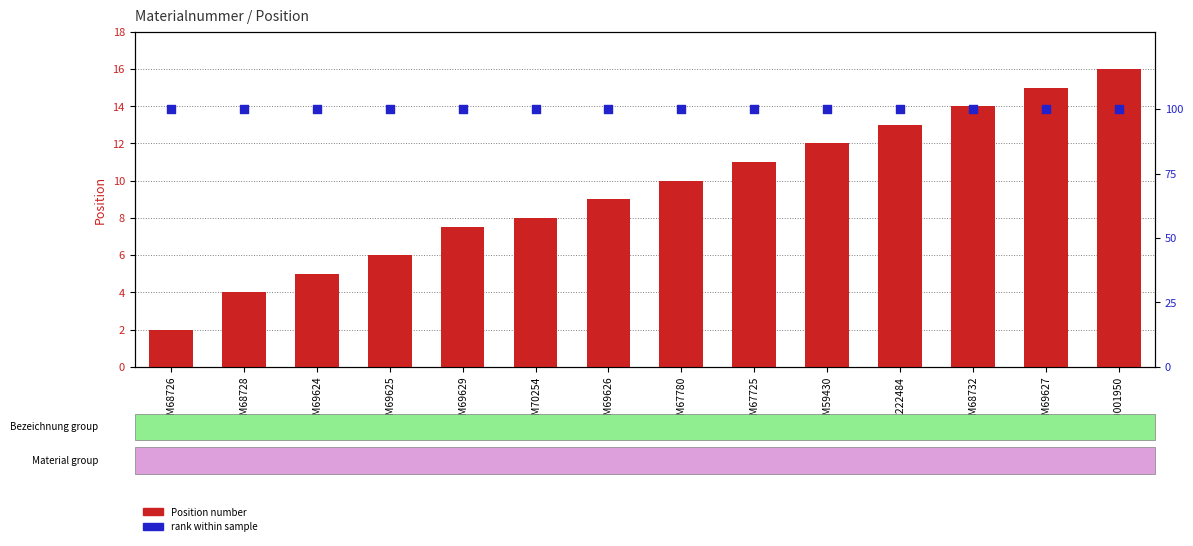

Which series contains the highest Y value?

rank within sample